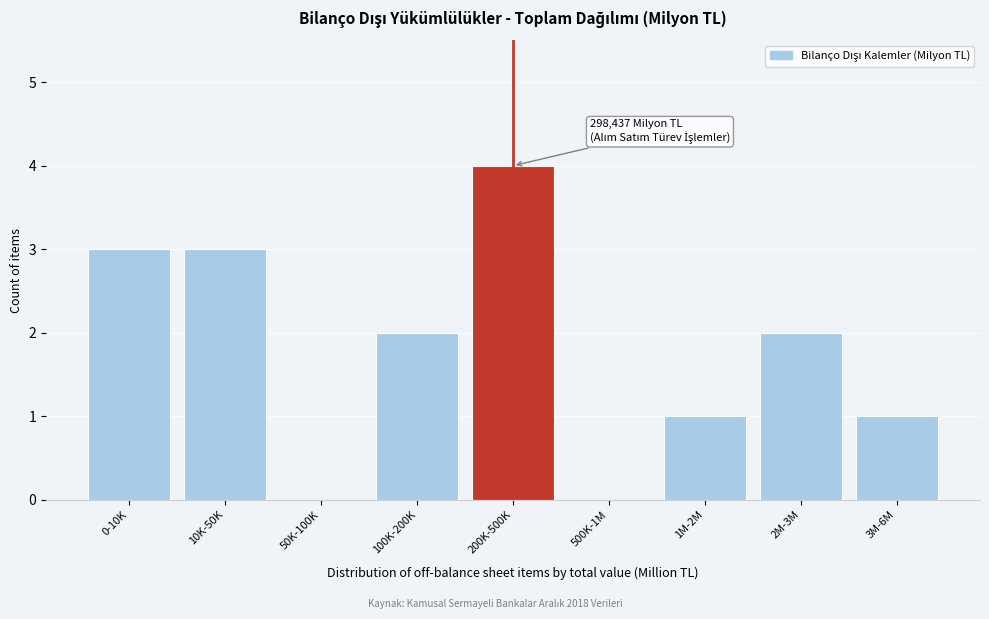

Reading left to right, list all the values displayed in this chart.

0-10K=3	10K-50K=3	50K-100K=0	100K-200K=2	200K-500K=4	500K-1M=0	1M-2M=1	2M-3M=2	3M-6M=1